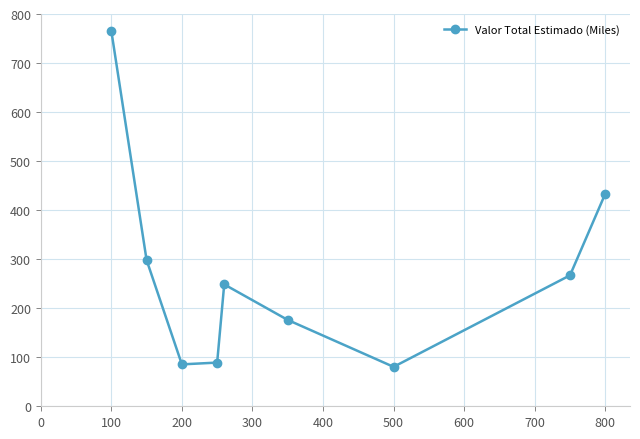

What is the difference between the maximum and second lowest values?

680.6